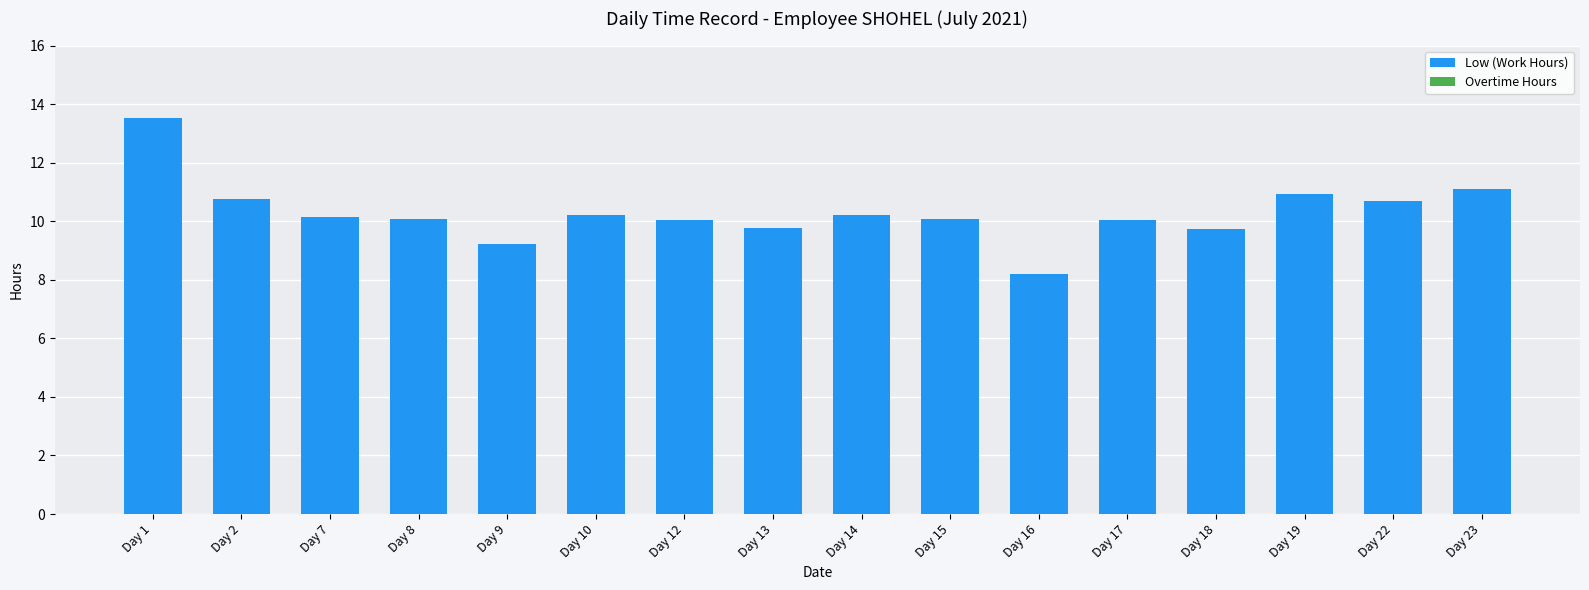

How many bars are there in total?

16